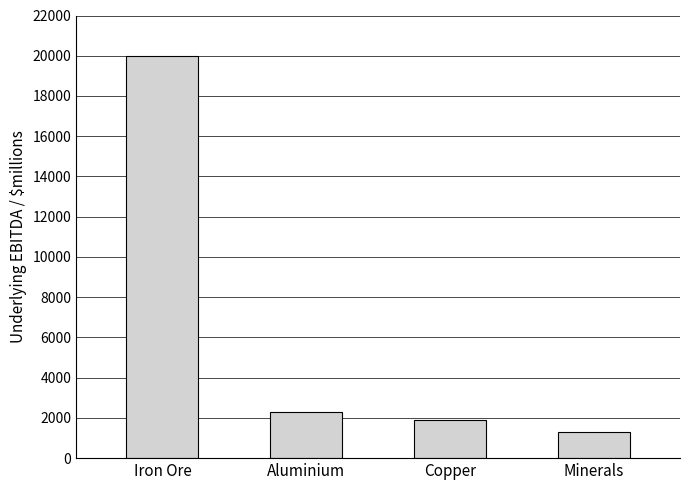

List the labels in order of value, largest first.

Iron Ore, Aluminium, Copper, Minerals